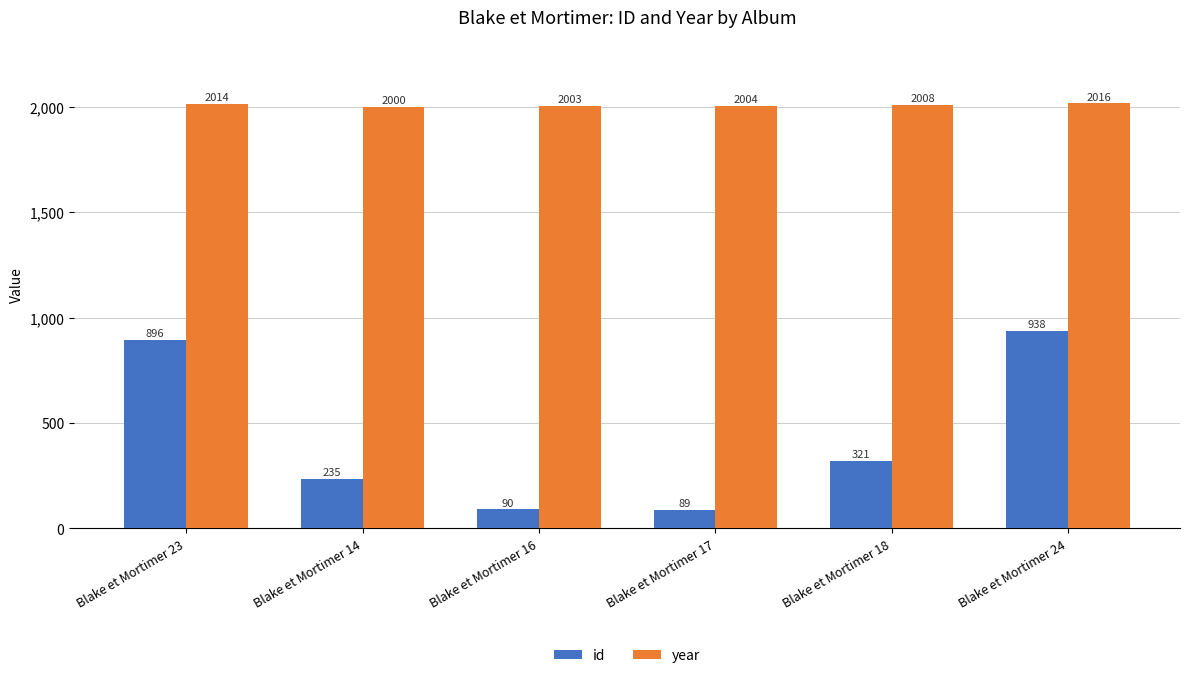

How many groups of bars are there?

6